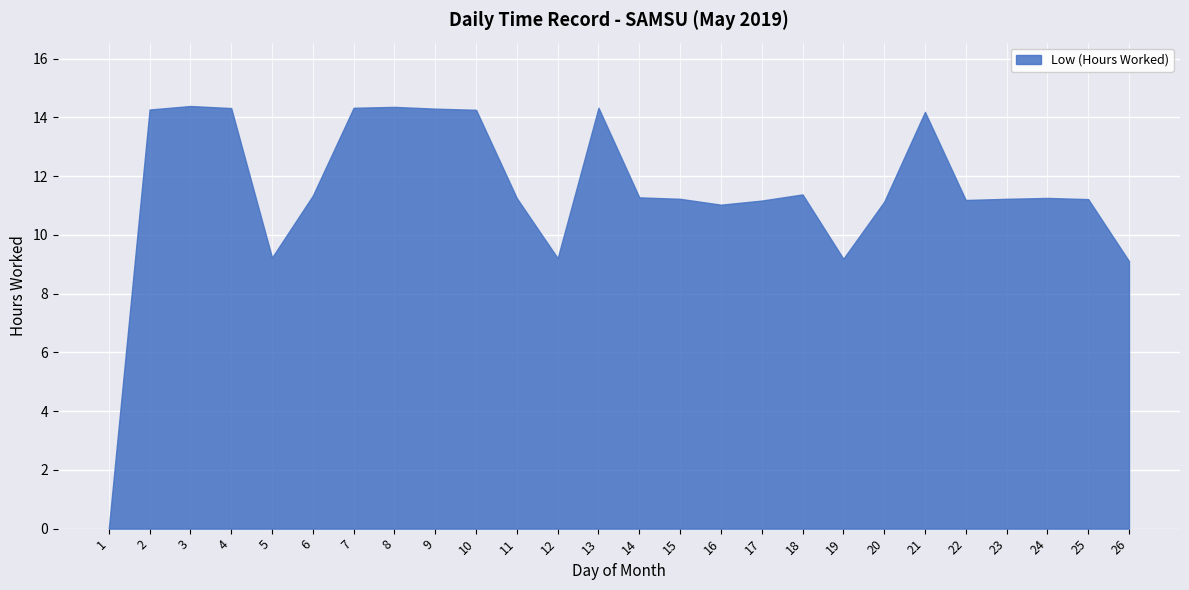

Which has a higher value, 21 or 7?

7